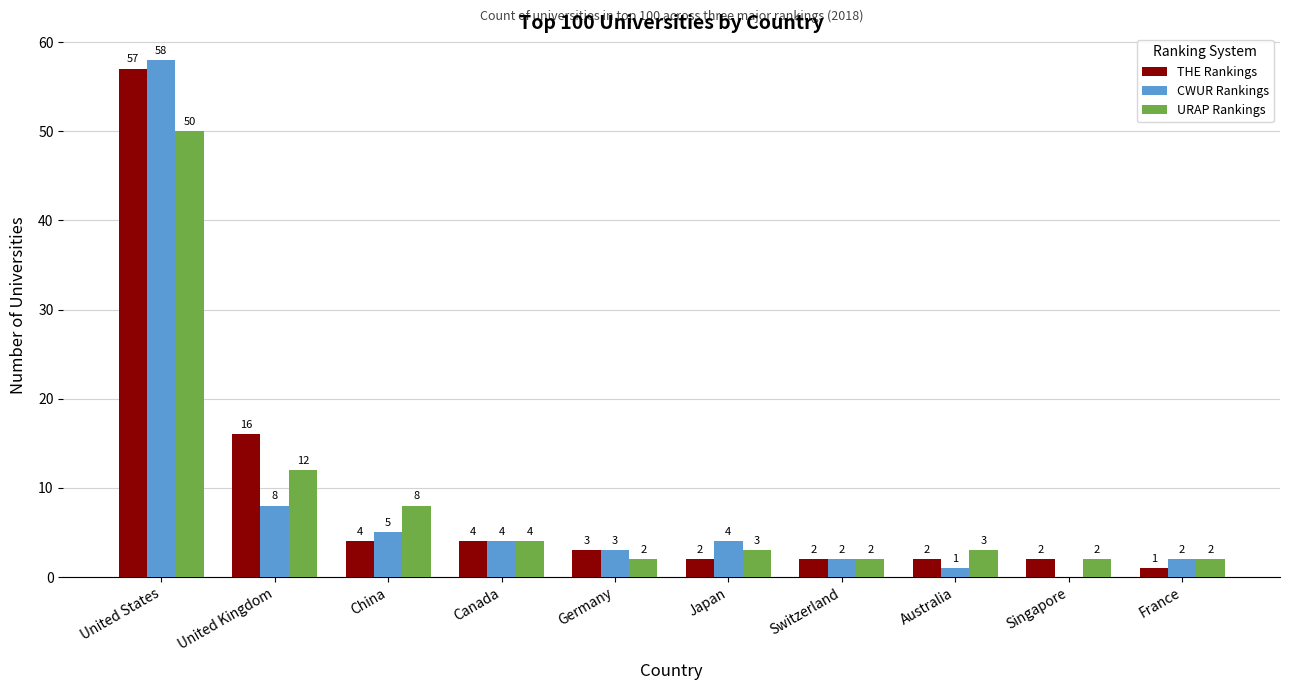

Which series has the largest total across all categories?

THE Rankings